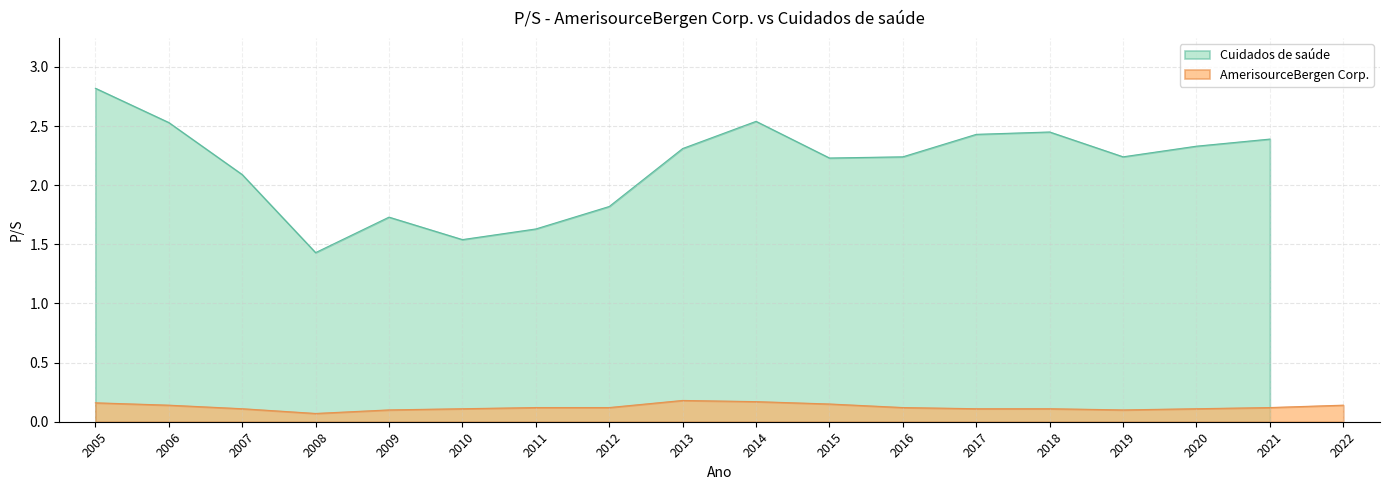

How many interior local valleys (lower than both neighbors) does the data have?

2